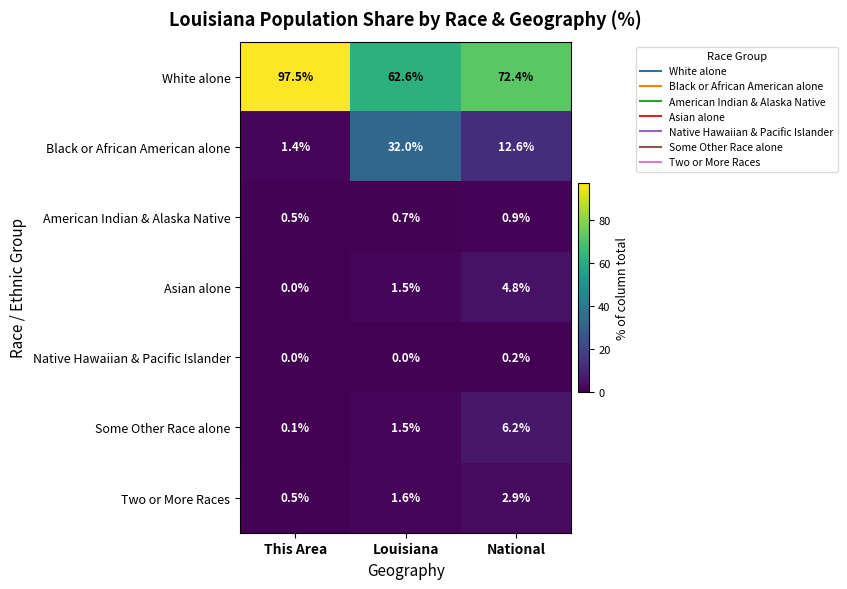

The Asian alone series shows 8.3 at National. True or false?

False